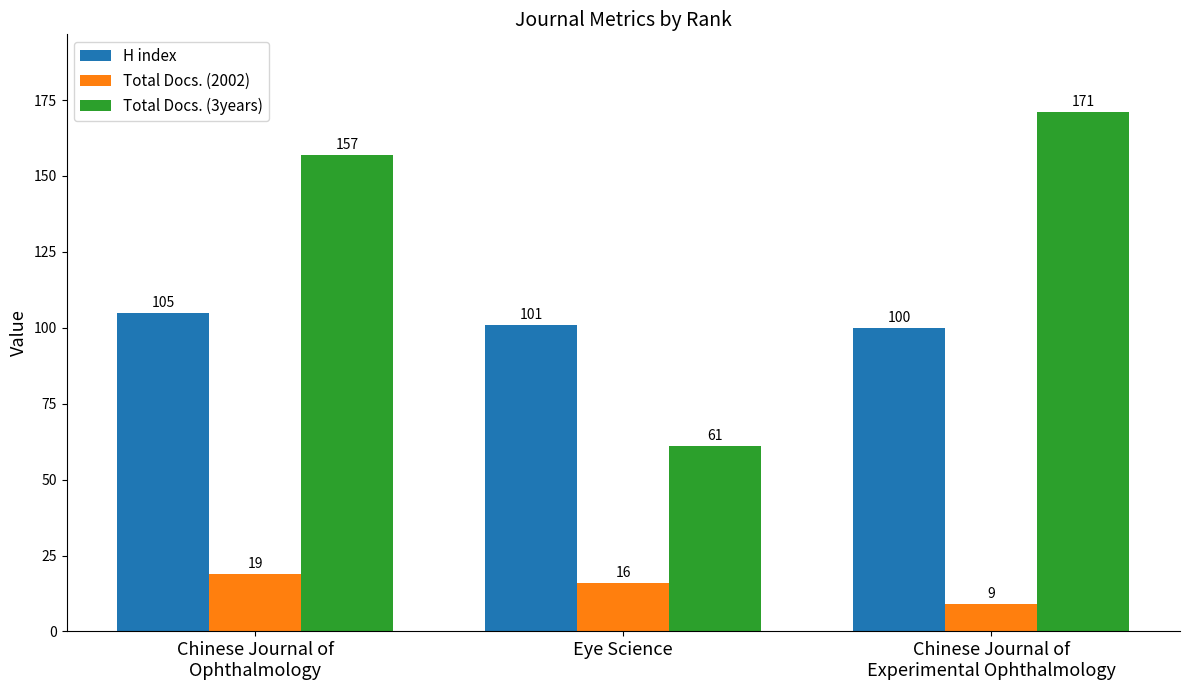

At Eye Science, list the series in order from largest to smallest.

H index, Total Docs. (3years), Total Docs. (2002)